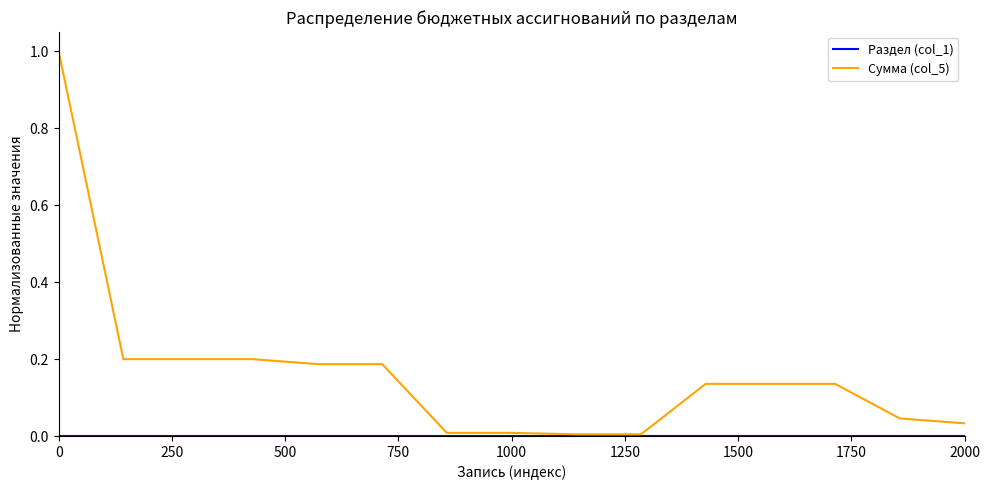

Which series has the largest total across all categories?

Сумма (col_5)